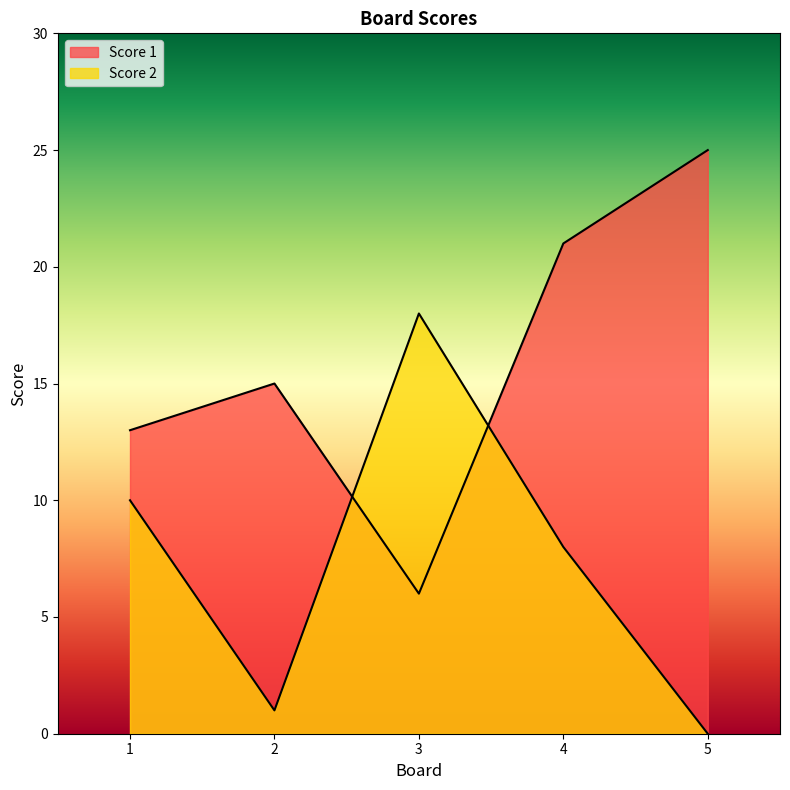

Which series changed the most between 1 and 2?

Score 2